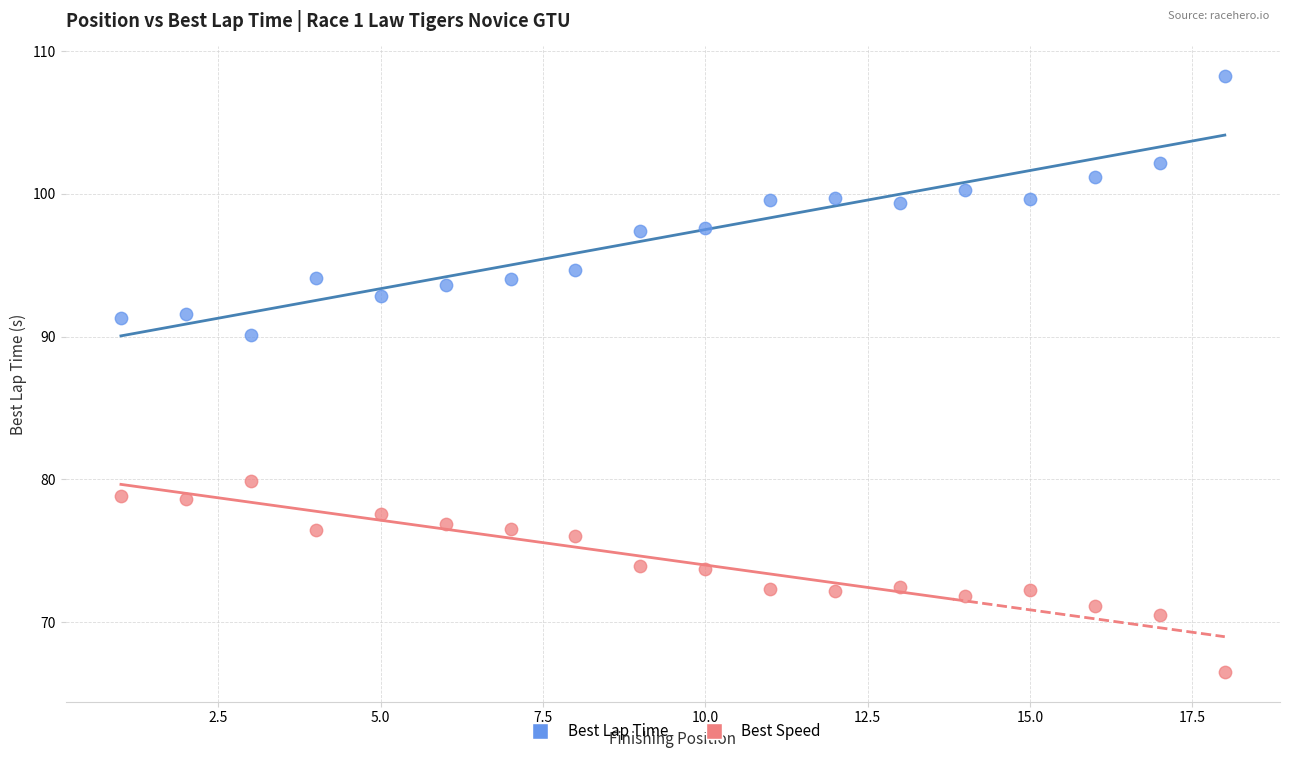

Across all data points, what is the range of X values (max minus min)?

17.0